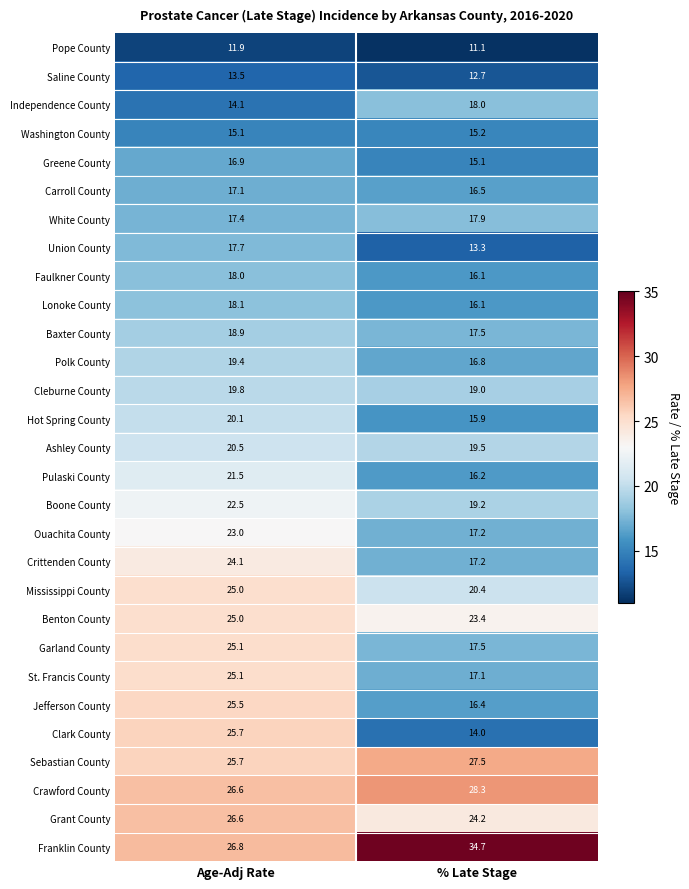

At which category is the sum across all series the highest?

Age-Adj Rate